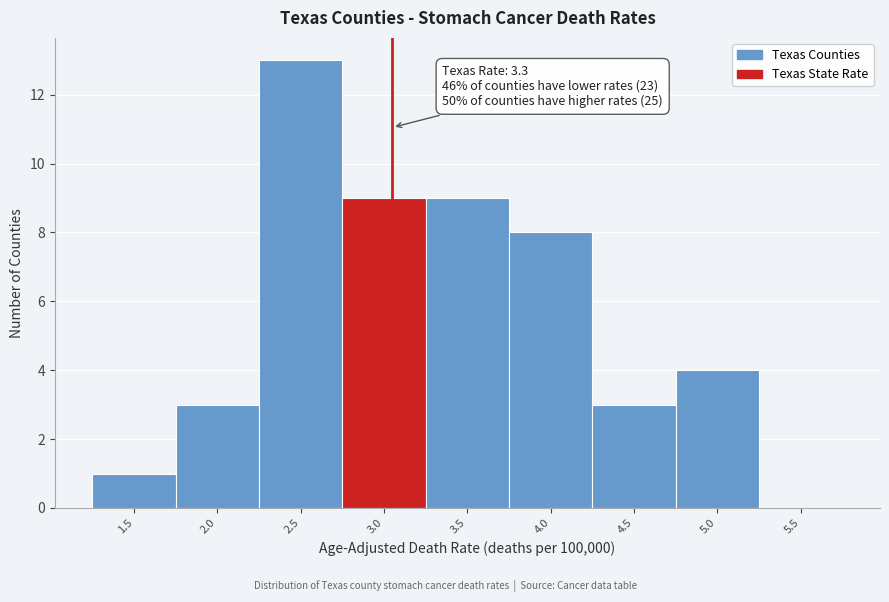

Reading left to right, transcribe all the data shown in this chart.

1.5=1	2.0=3	2.5=13	3.0=9	3.5=9	4.0=8	4.5=3	5.0=4	5.5=0